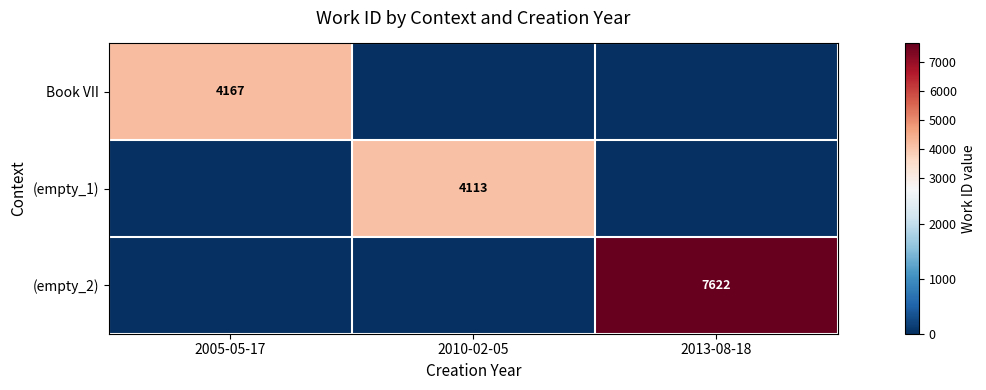

The (empty_2) series shows 2298 at 2013-08-18. True or false?

False